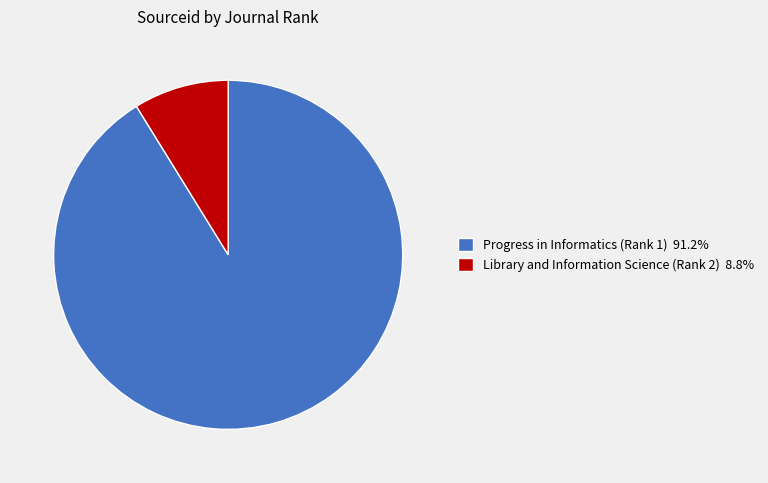

Is it true that Library and Information Science (Rank 2) is 1% of the pie?

False